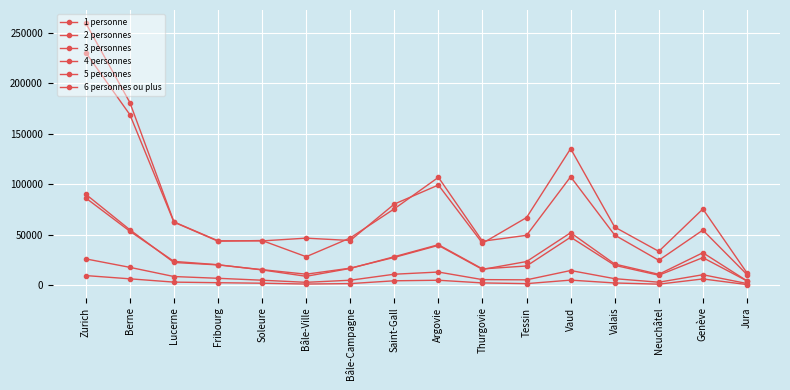

Count the number of categories in the chart.

16